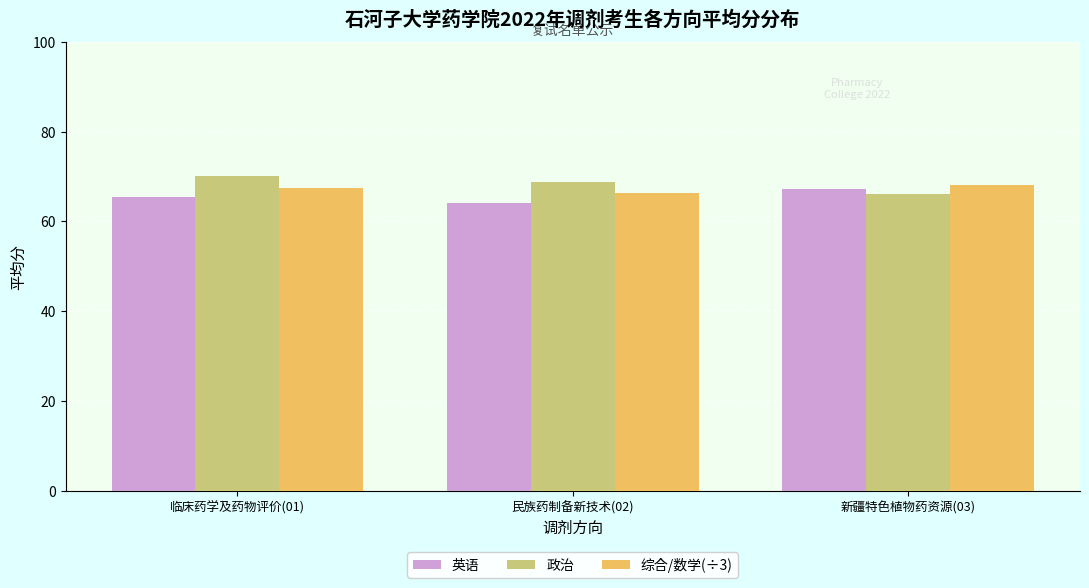

What position from the left is 新疆特色植物药资源(03)?

3